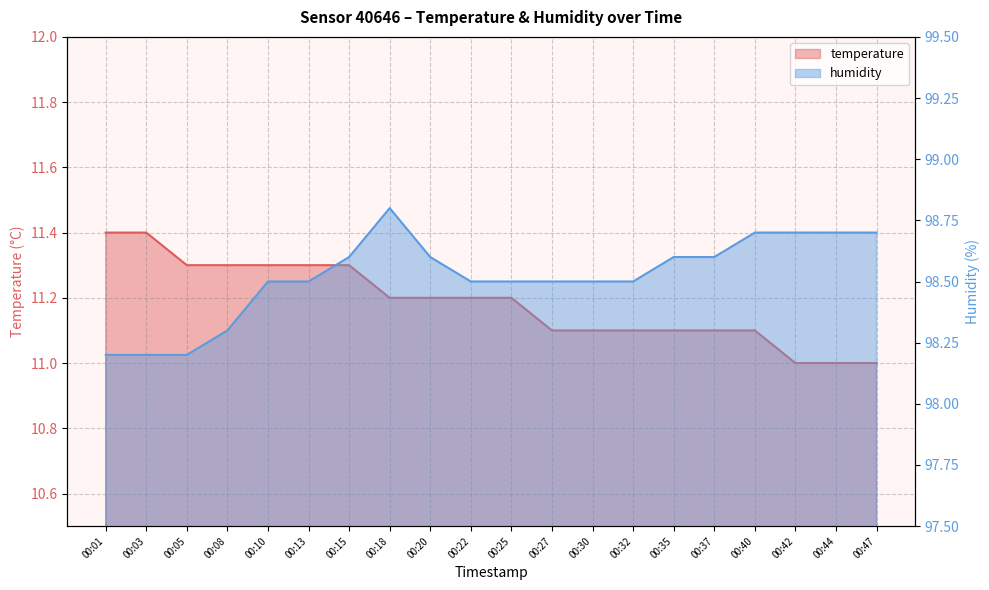

Which series has the widest spread of values?

humidity